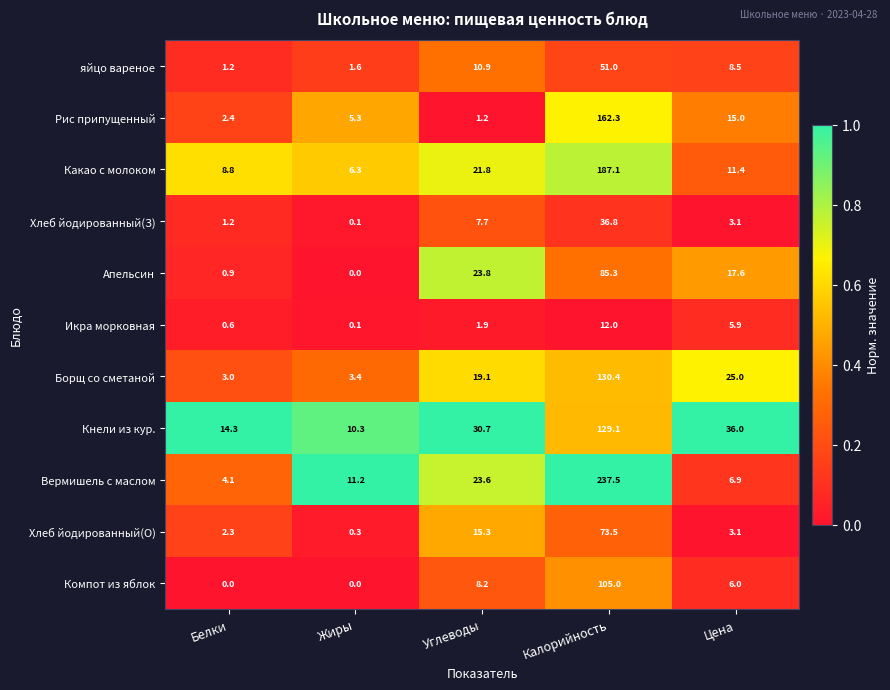

At which label is Компот из яблок closest to 52?

Углеводы